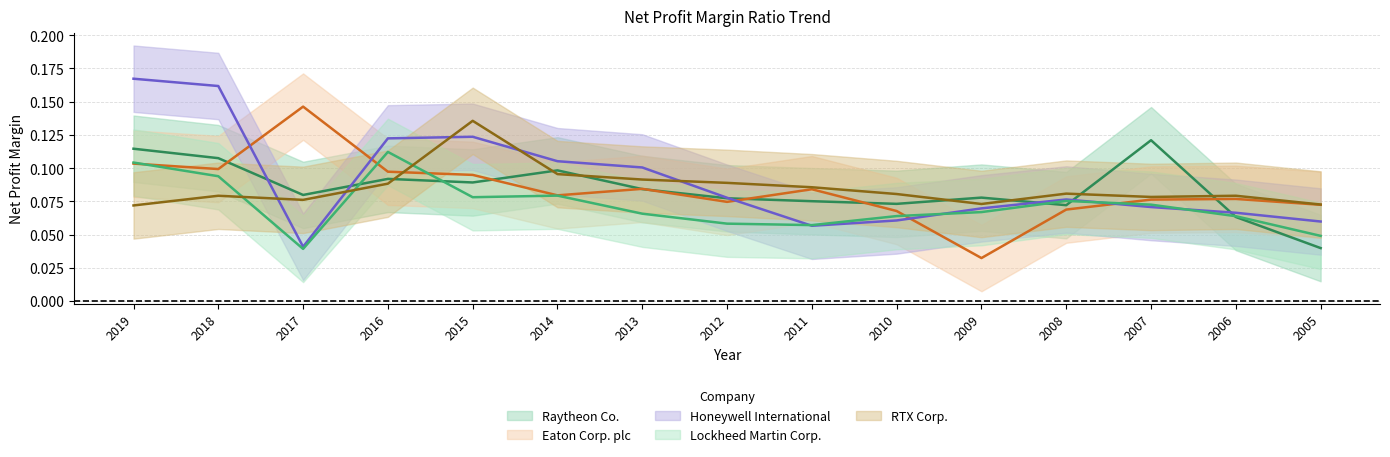

Which has a higher value, 2012 or 2017?

2017